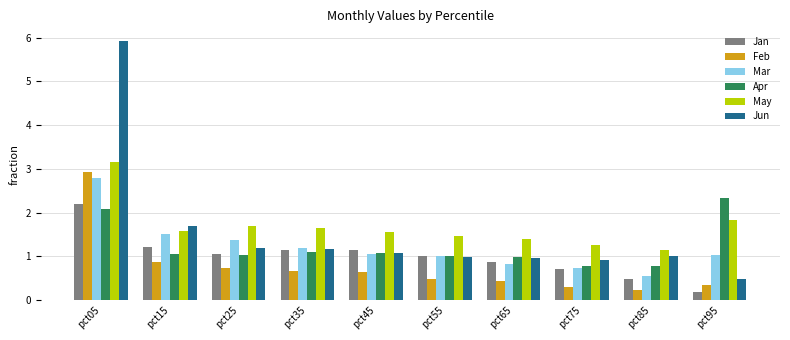

How many bars are there in each group?

6